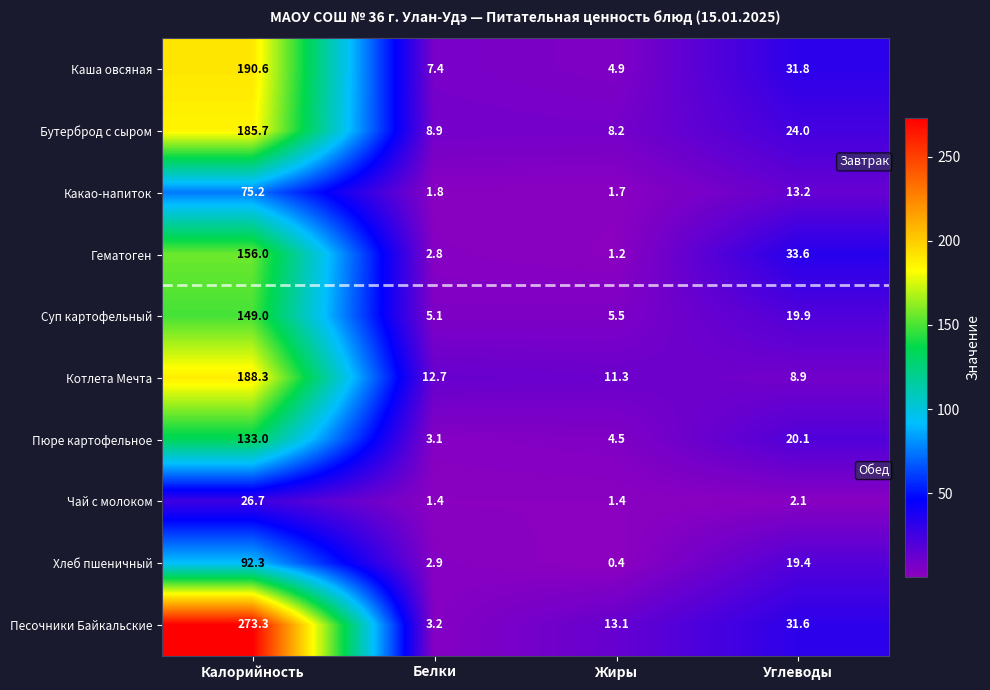

Rank the series by their maximum value, from lowest to highest.

Чай с молоком, Какао-напиток, Хлеб пшеничный, Пюре картофельное, Суп картофельный, Гематоген, Бутерброд с сыром, Котлета Мечта, Каша овсяная, Песочники Байкальские